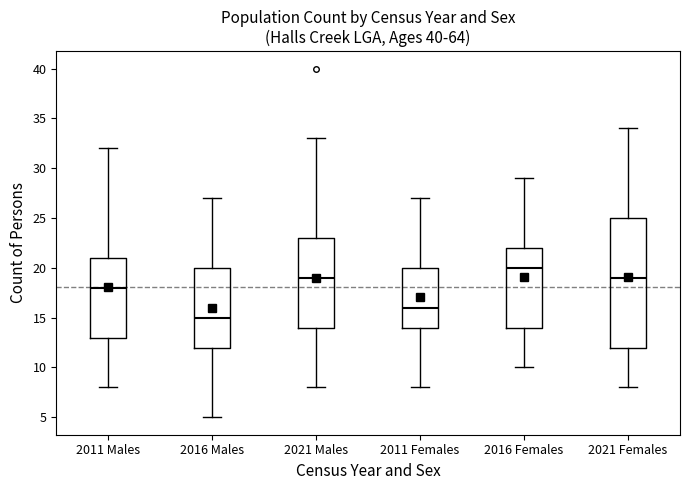

Reading left to right, read every box against the y-axis: the position of its median line, the range the box covers, and the ends of its whiskers. The values are not printed on the chart, so give them approximately, as read against the axis.

2011 Males: median 18, box 13 to 21, whiskers 8 to 32
2016 Males: median 15, box 12 to 20, whiskers 5 to 27
2021 Males: median 19, box 14 to 23, whiskers 8 to 33
2011 Females: median 16, box 14 to 20, whiskers 8 to 27
2016 Females: median 20, box 14 to 22, whiskers 10 to 29
2021 Females: median 19, box 12 to 25, whiskers 8 to 34